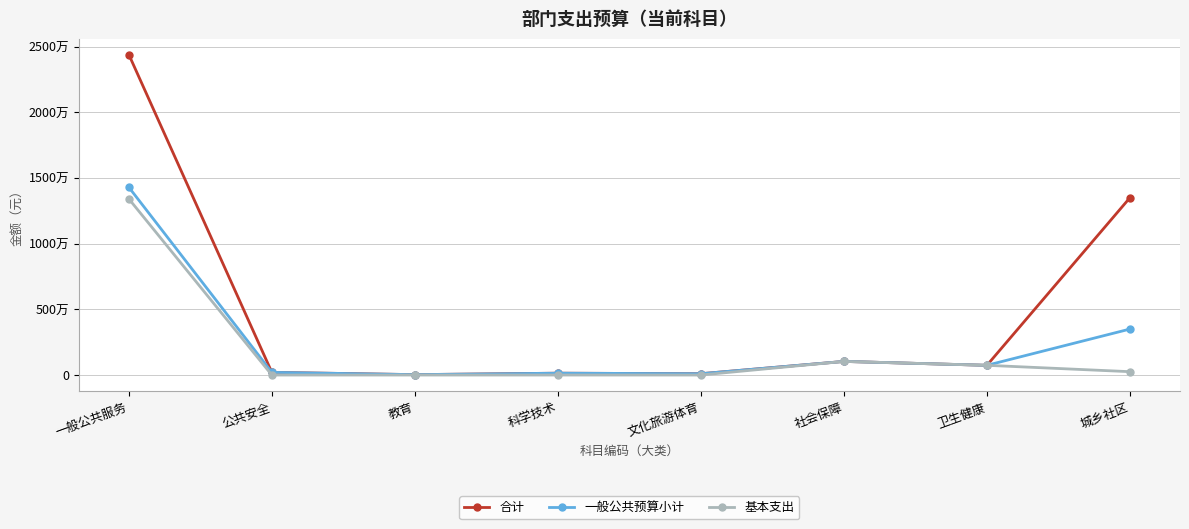

What are all the series names shown in the legend?

合计, 一般公共预算小计, 基本支出